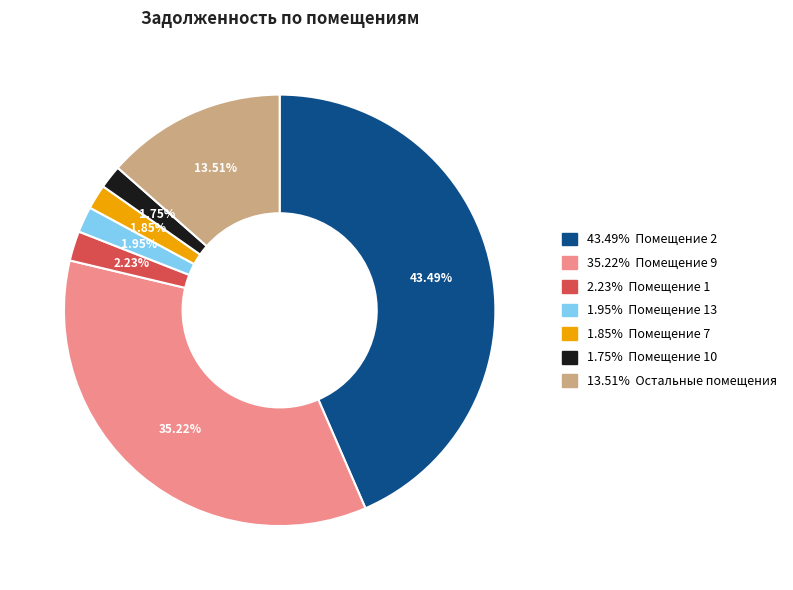

How many slices are in this pie chart?

7